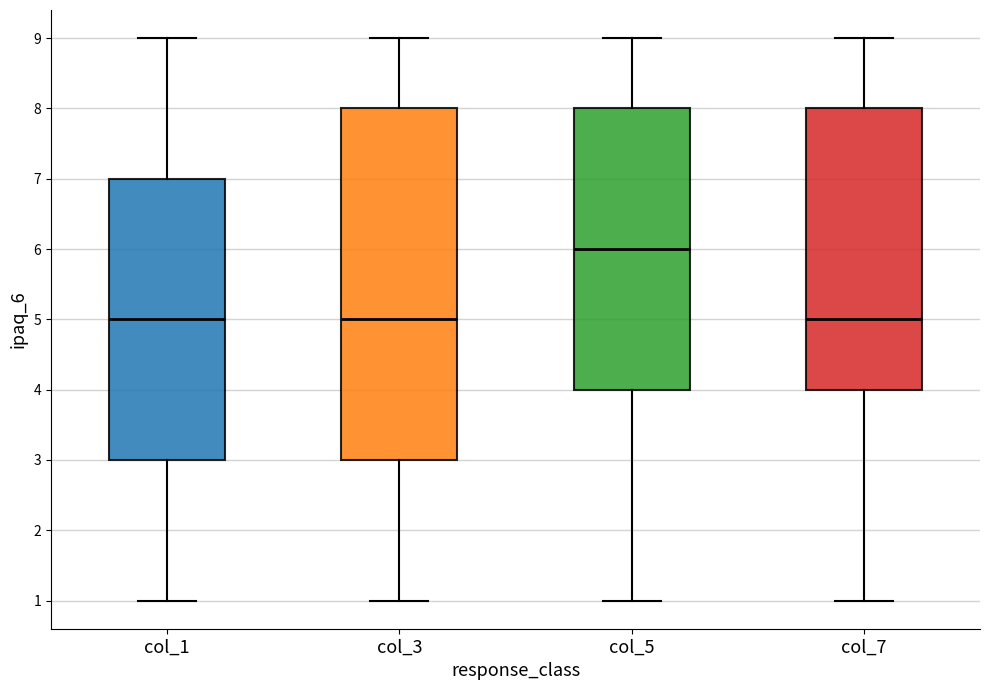

Reading left to right, read every box against the y-axis: the position of its median line, the range the box covers, and the ends of its whiskers. The values are not printed on the chart, so give them approximately, as read against the axis.

col_1: median 5, box 3 to 7, whiskers 1 to 9
col_3: median 5, box 3 to 8, whiskers 1 to 9
col_5: median 6, box 4 to 8, whiskers 1 to 9
col_7: median 5, box 4 to 8, whiskers 1 to 9